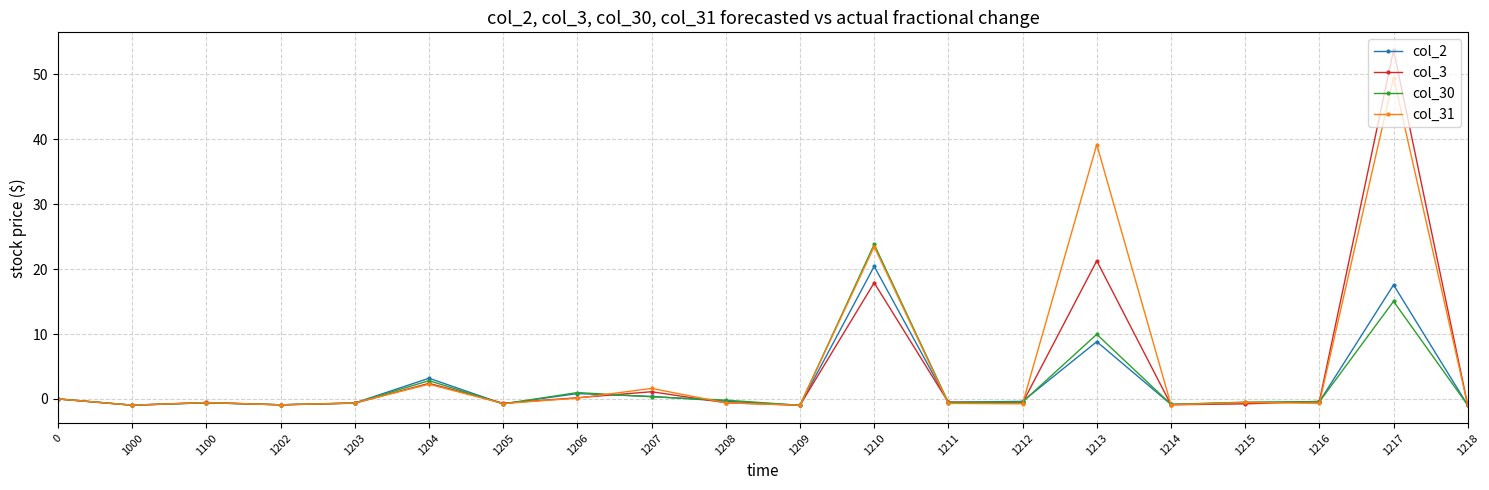

How many data points does each series have?

20